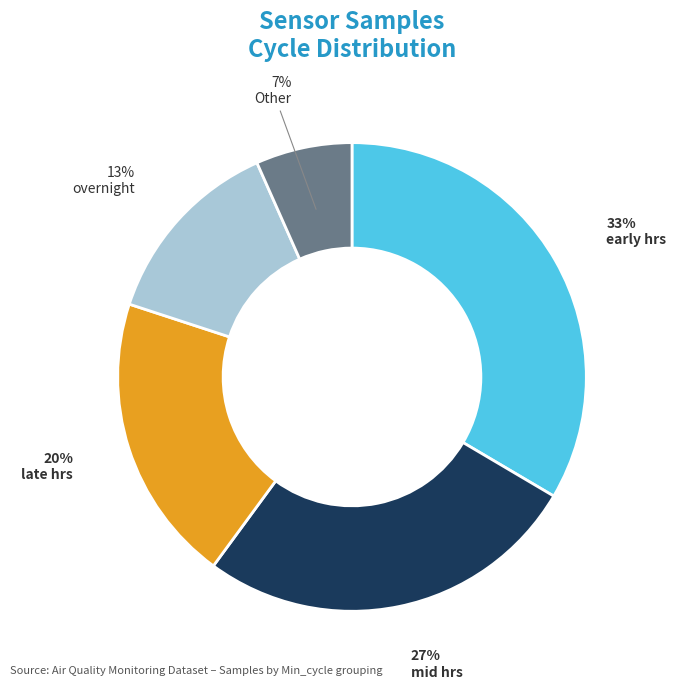

Does any single category account for the majority?

No